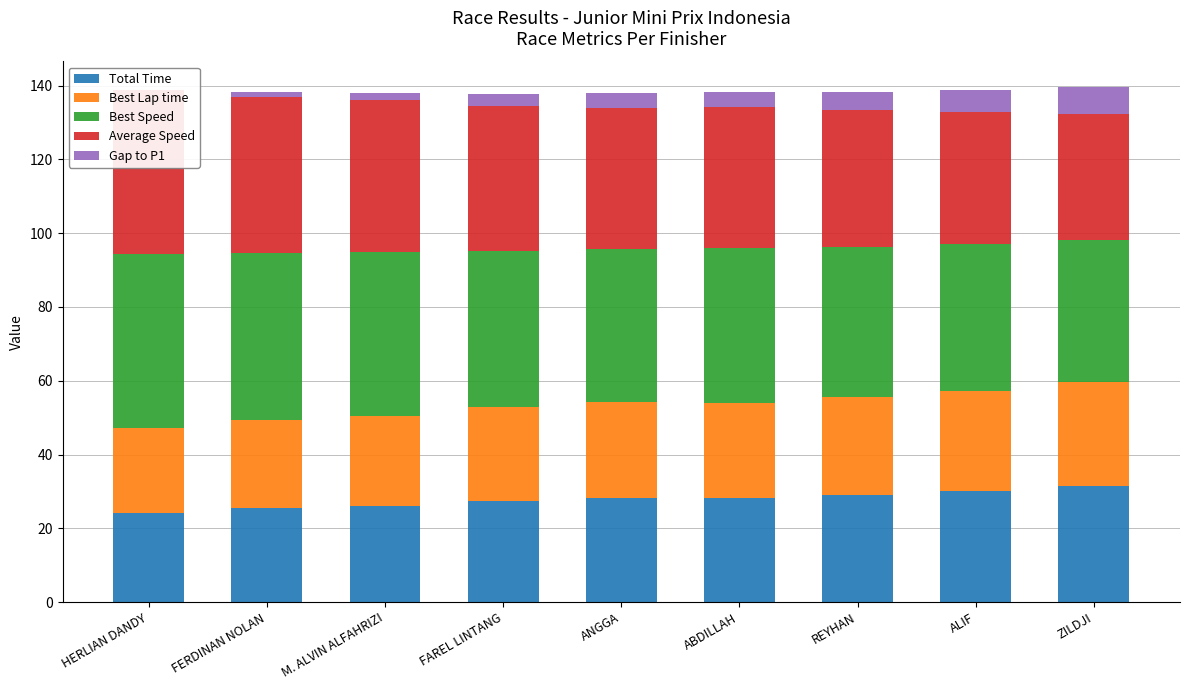

Reading left to right, what are all the values shown in this chart?

Total Time: HERLIAN DANDY=24.3	FERDINAN NOLAN=25.5	M. ALVIN ALFAHRIZI=26.2	FAREL LINTANG=27.4	ANGGA=28.2	ABDILLAH=28.3	REYHAN=29.1	ALIF=30.1	ZILDJI=31.6
Best Lap time: HERLIAN DANDY=23.0	FERDINAN NOLAN=23.9	M. ALVIN ALFAHRIZI=24.4	FAREL LINTANG=25.6	ANGGA=26.0	ABDILLAH=25.7	REYHAN=26.6	ALIF=27.1	ZILDJI=28.2
Best Speed: HERLIAN DANDY=47.0	FERDINAN NOLAN=45.2	M. ALVIN ALFAHRIZI=44.3	FAREL LINTANG=42.3	ANGGA=41.5	ABDILLAH=42.0	REYHAN=40.6	ALIF=39.8	ZILDJI=38.3
Average Speed: HERLIAN DANDY=44.5	FERDINAN NOLAN=42.3	M. ALVIN ALFAHRIZI=41.3	FAREL LINTANG=39.4	ANGGA=38.3	ABDILLAH=38.1	REYHAN=37.1	ALIF=35.9	ZILDJI=34.2
Gap to P1: HERLIAN DANDY=0.0	FERDINAN NOLAN=1.2	M. ALVIN ALFAHRIZI=1.9	FAREL LINTANG=3.2	ANGGA=3.9	ABDILLAH=4.1	REYHAN=4.8	ALIF=5.8	ZILDJI=7.3